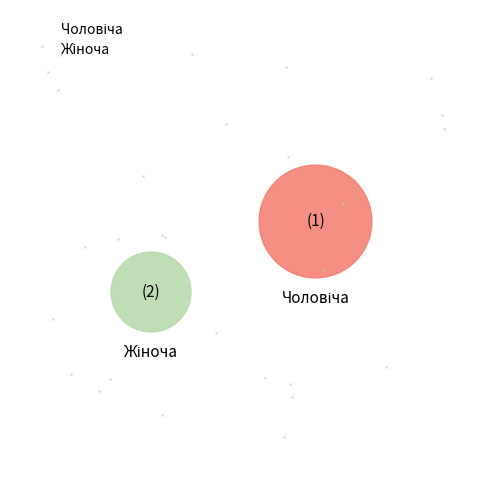

What is the ratio of the value at Жіноча to the value at Чоловіча?

2.0